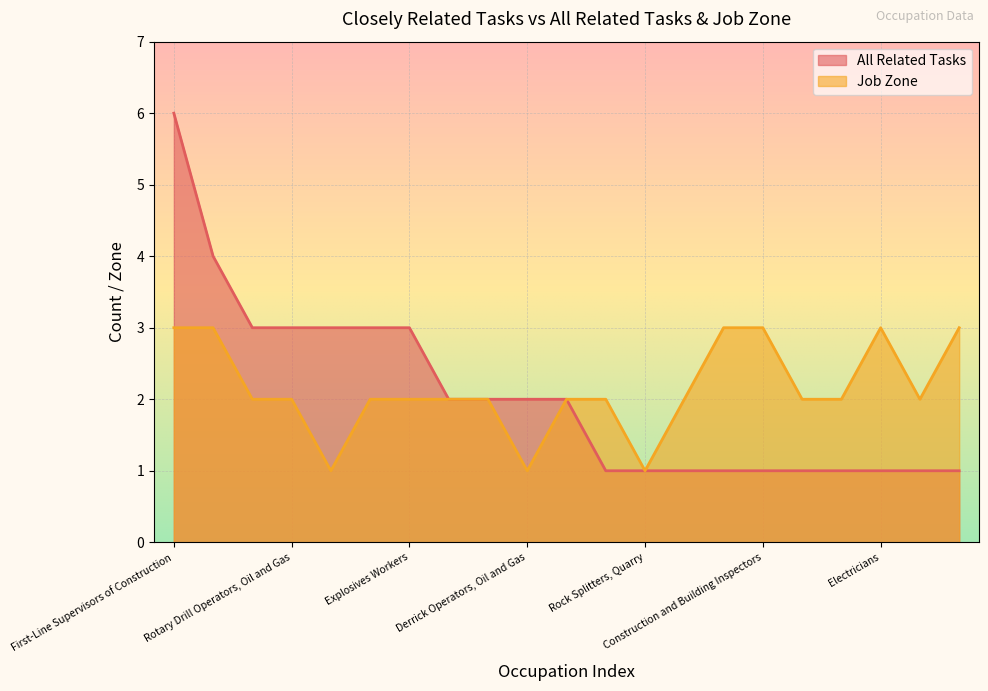

Where is the first local maximum for Job Zone?

Electricians